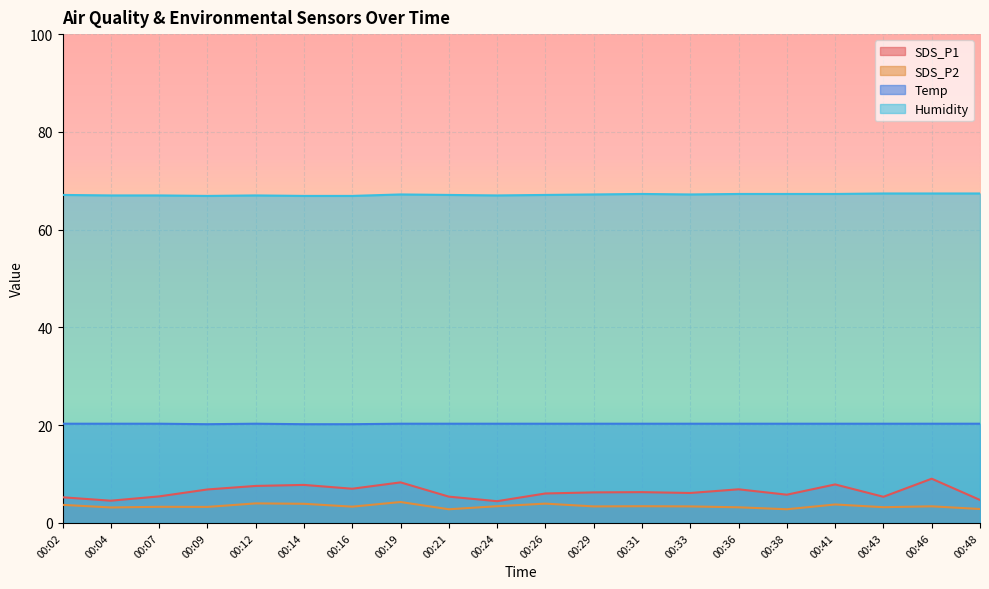

Which series has the largest range (max minus min)?

SDS_P1